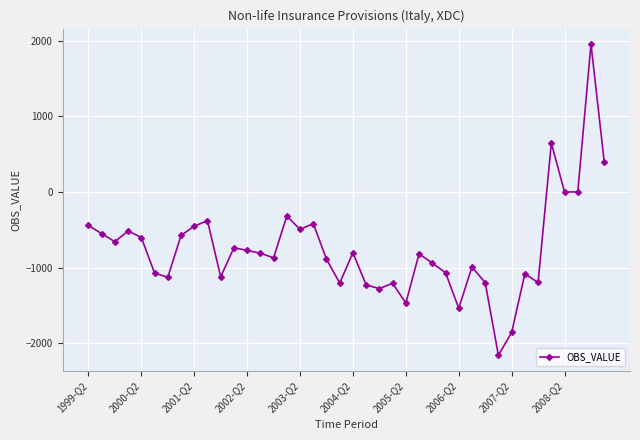

What is the smallest value displayed?

-2161